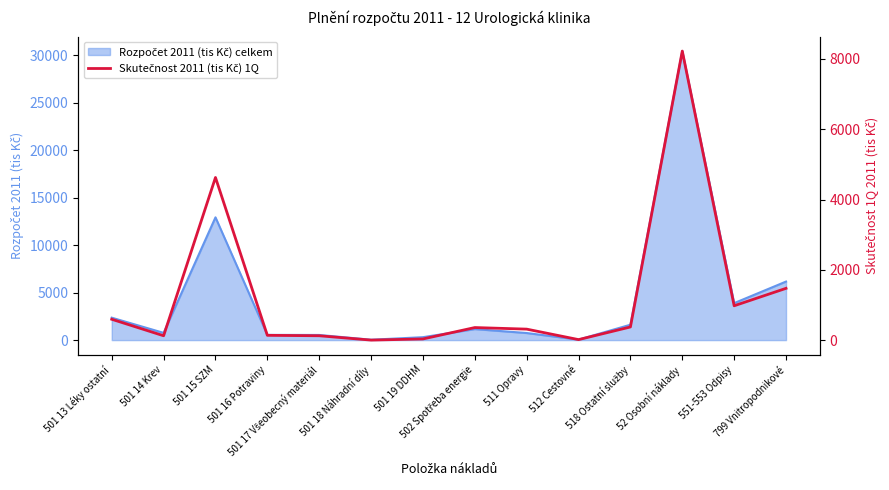

What is the label of the 2nd point from the left?

501 14 Krev